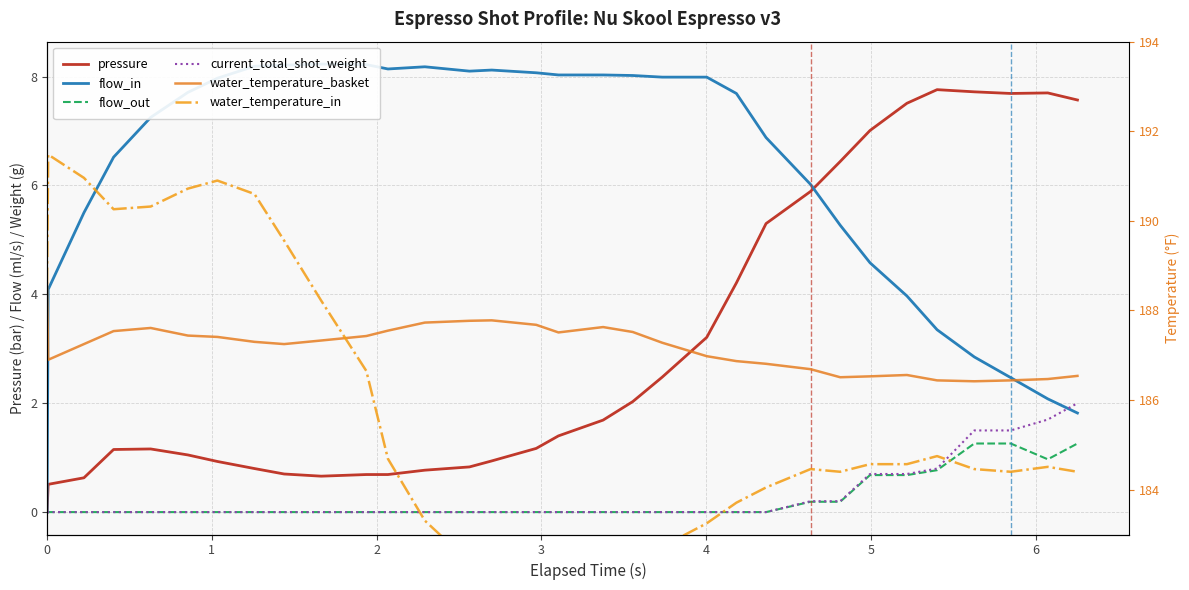

How many lines are shown in the chart?

6